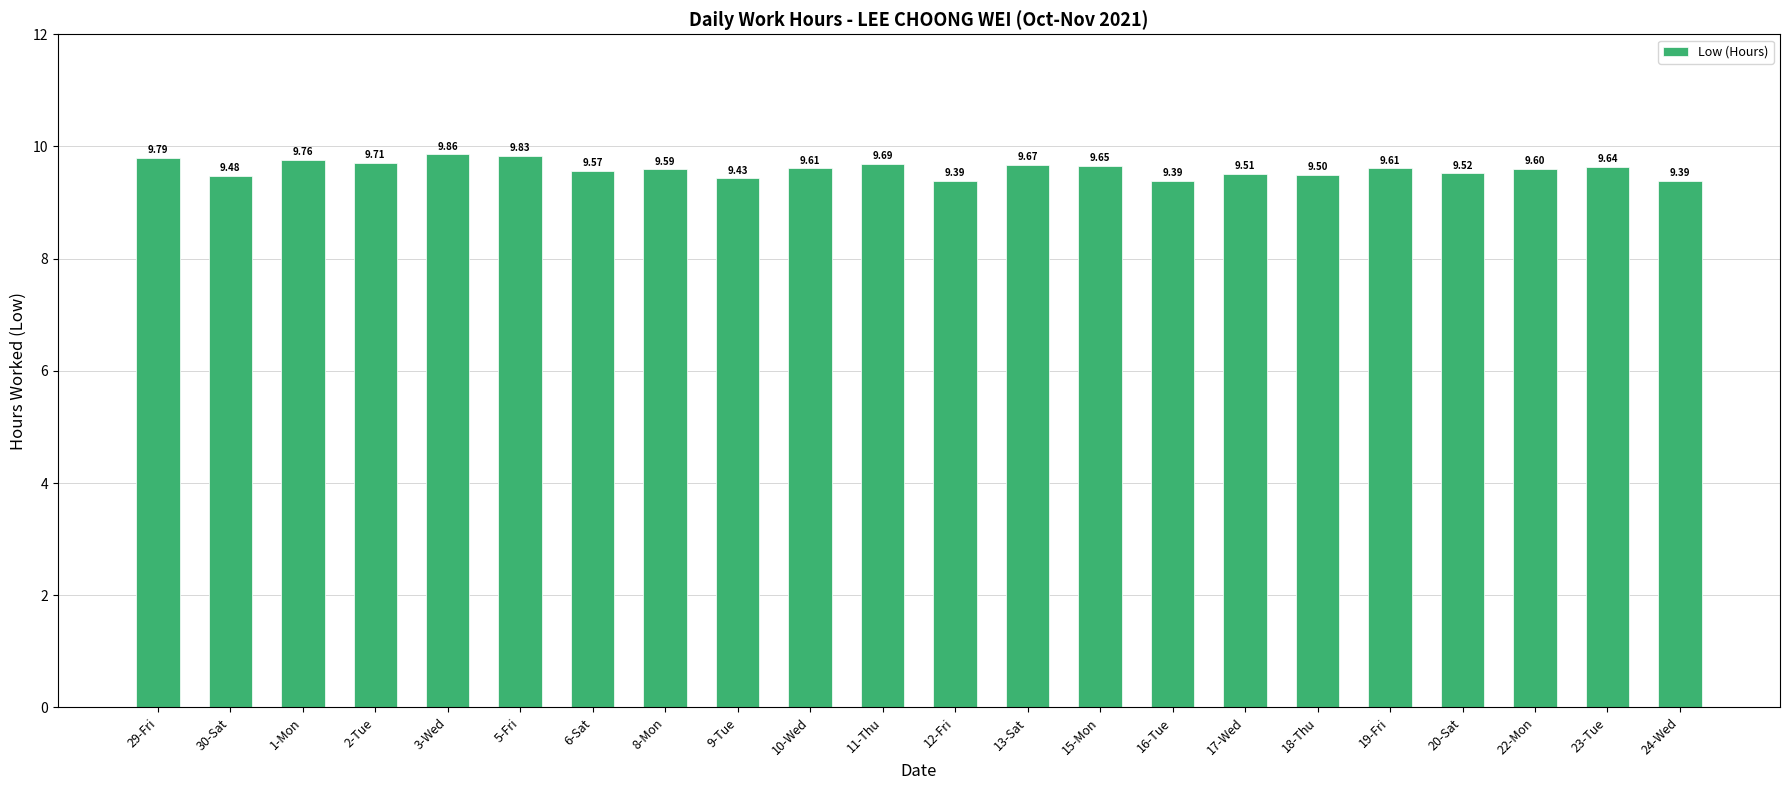

The value at 17-Wed is 9.5. True or false?

True